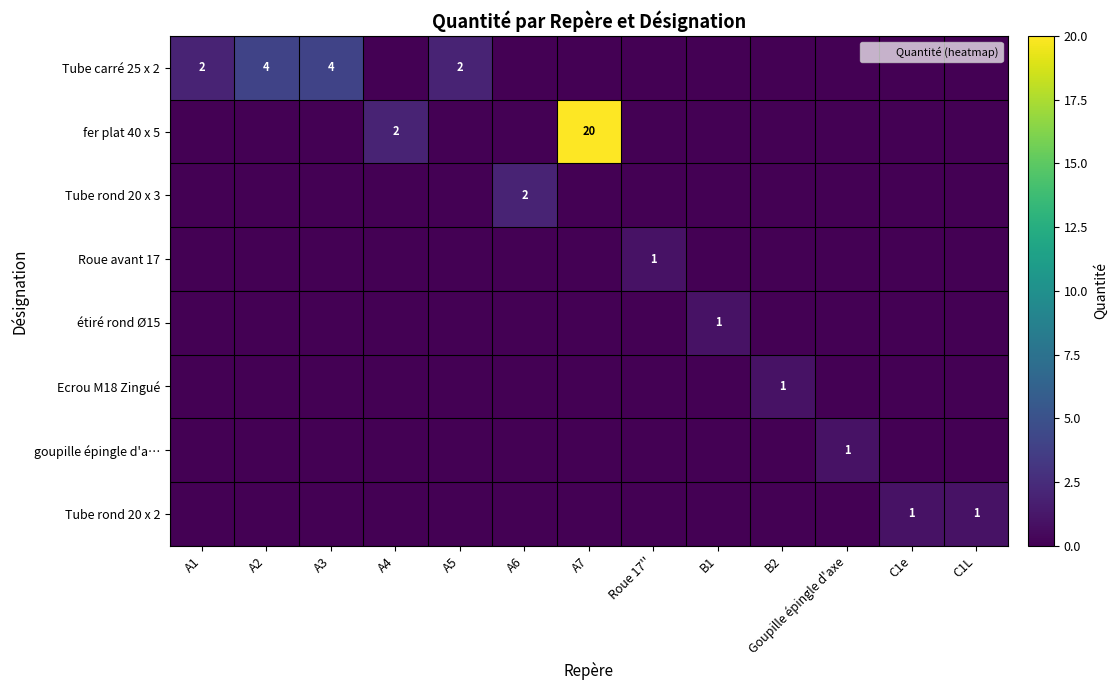

The Tube rond 20 x 2 series shows 0 at A7. True or false?

True